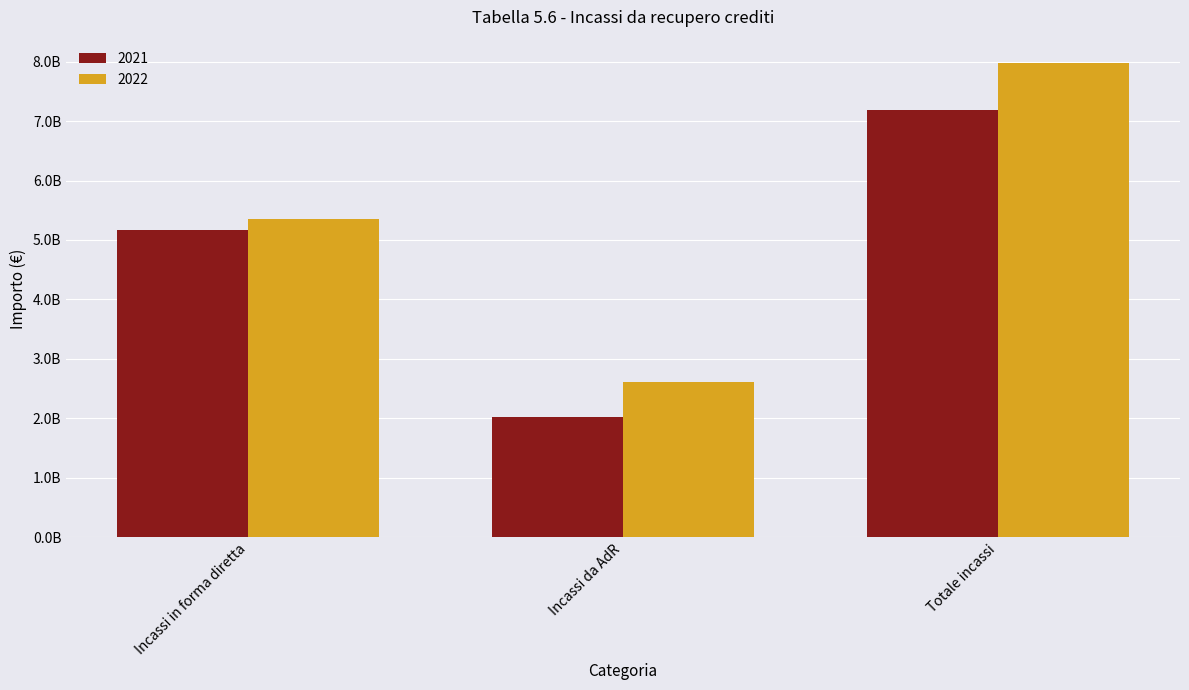

Reading right to left, list all the values displayed in this chart.

2021: Totale incassi=7187685930.6	Incassi da AdR=2023644881.8	Incassi in forma diretta=5164041048.9
2022: Totale incassi=7969173283.3	Incassi da AdR=2616645394.9	Incassi in forma diretta=5352527888.4